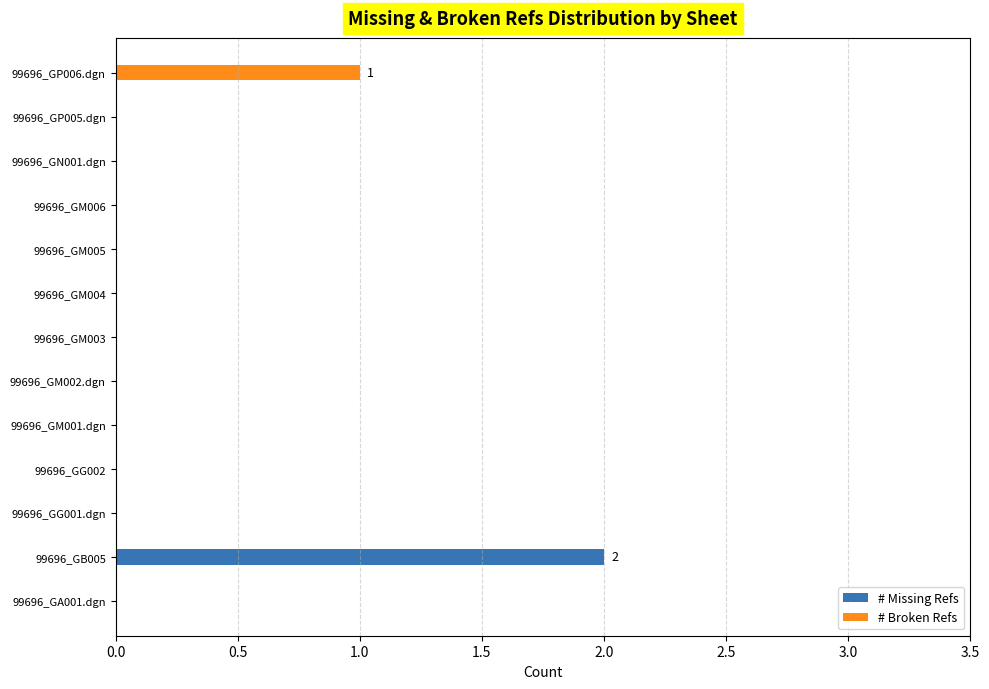

At which category is the sum across all series the highest?

99696_GB005